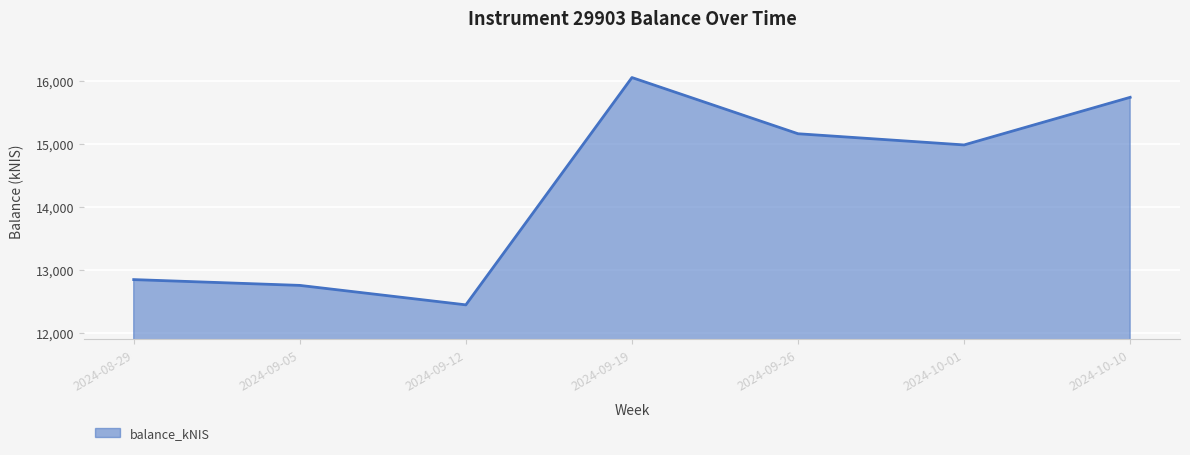

Reading left to right, list all the values displayed in this chart.

12845.4	12753.5	12444.6	16051.1	15159.6	14982.0	15737.4